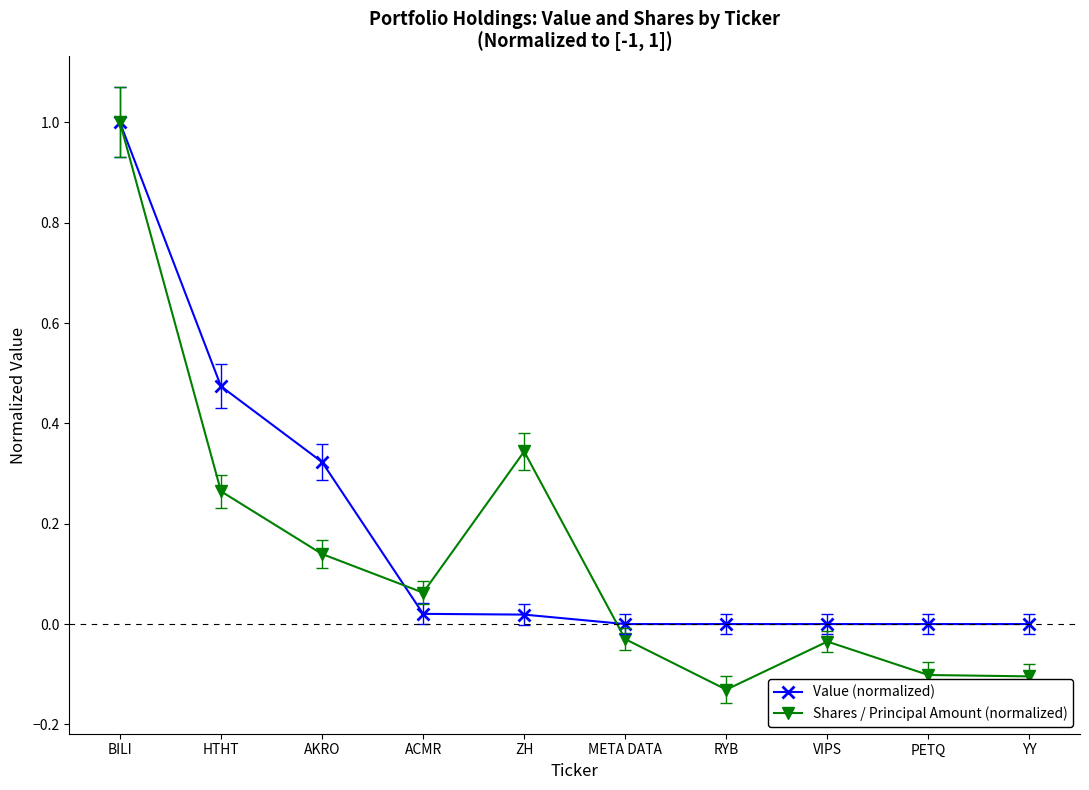

Which series has the largest total across all categories?

Value (normalized)